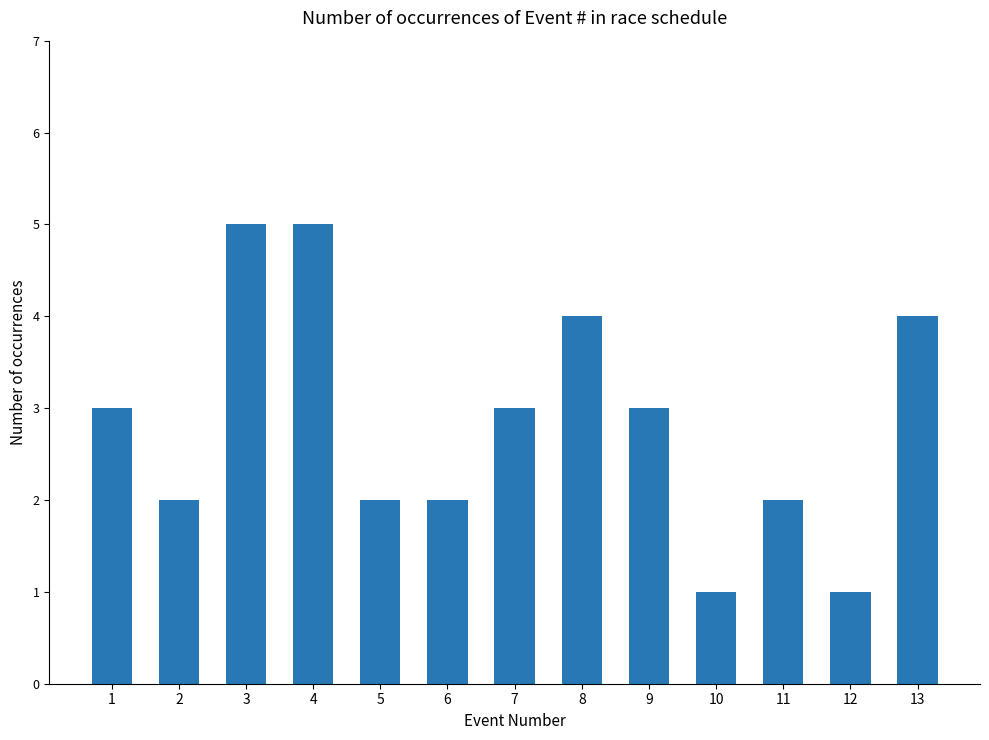

Is it true that the value at 9 is 2?

False